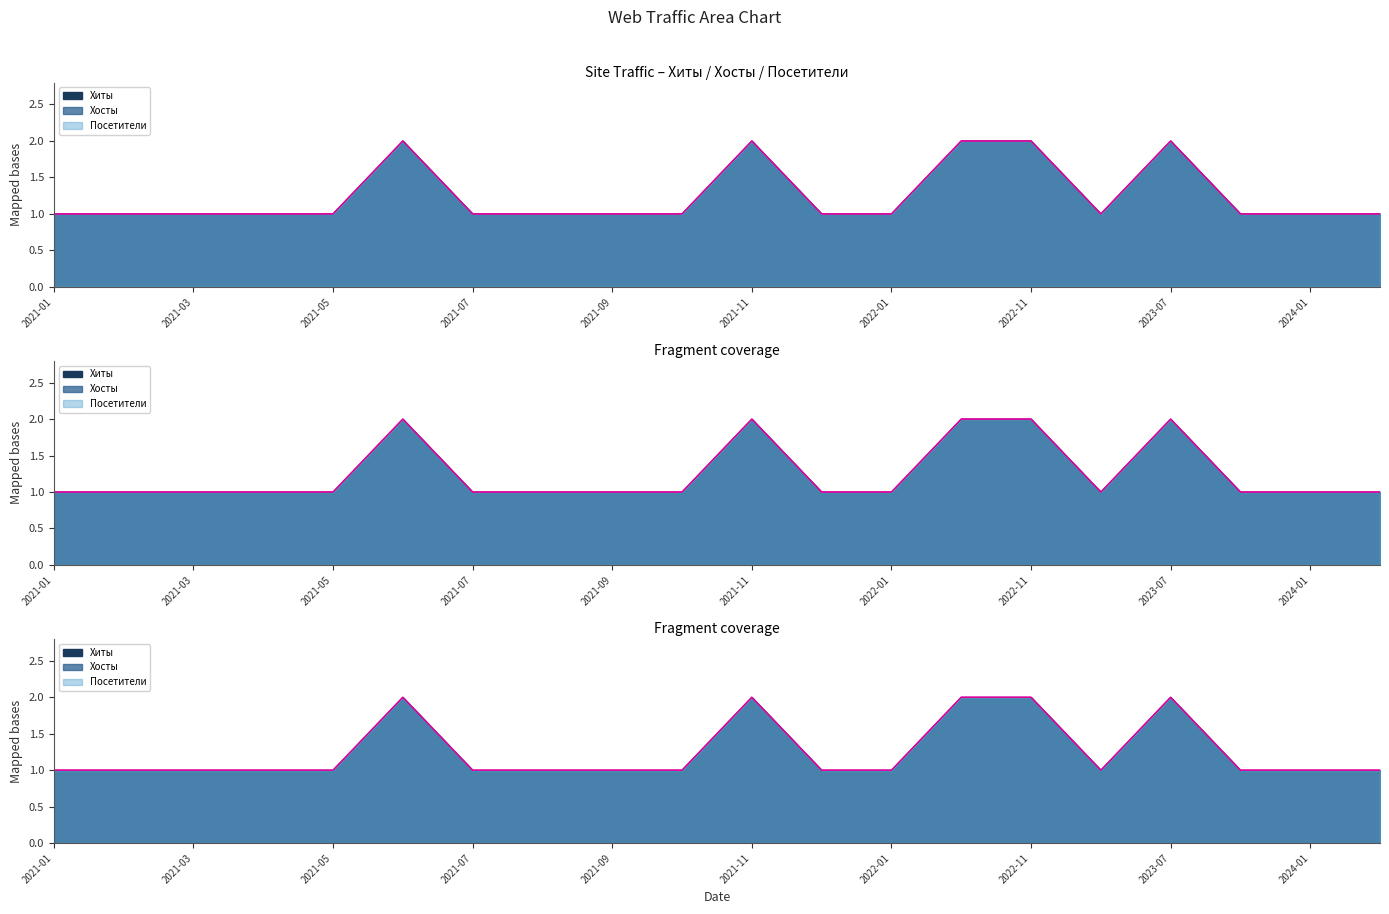

Rank the categories by Хиты value from highest to lowest.

2021-06, 2021-11, 2022-06, 2022-11, 2023-07, 2021-01, 2021-02, 2021-03, 2021-04, 2021-05, 2021-07, 2021-08, 2021-09, 2021-10, 2021-12, 2022-01, 2023-03, 2023-11, 2024-01, 2024-03